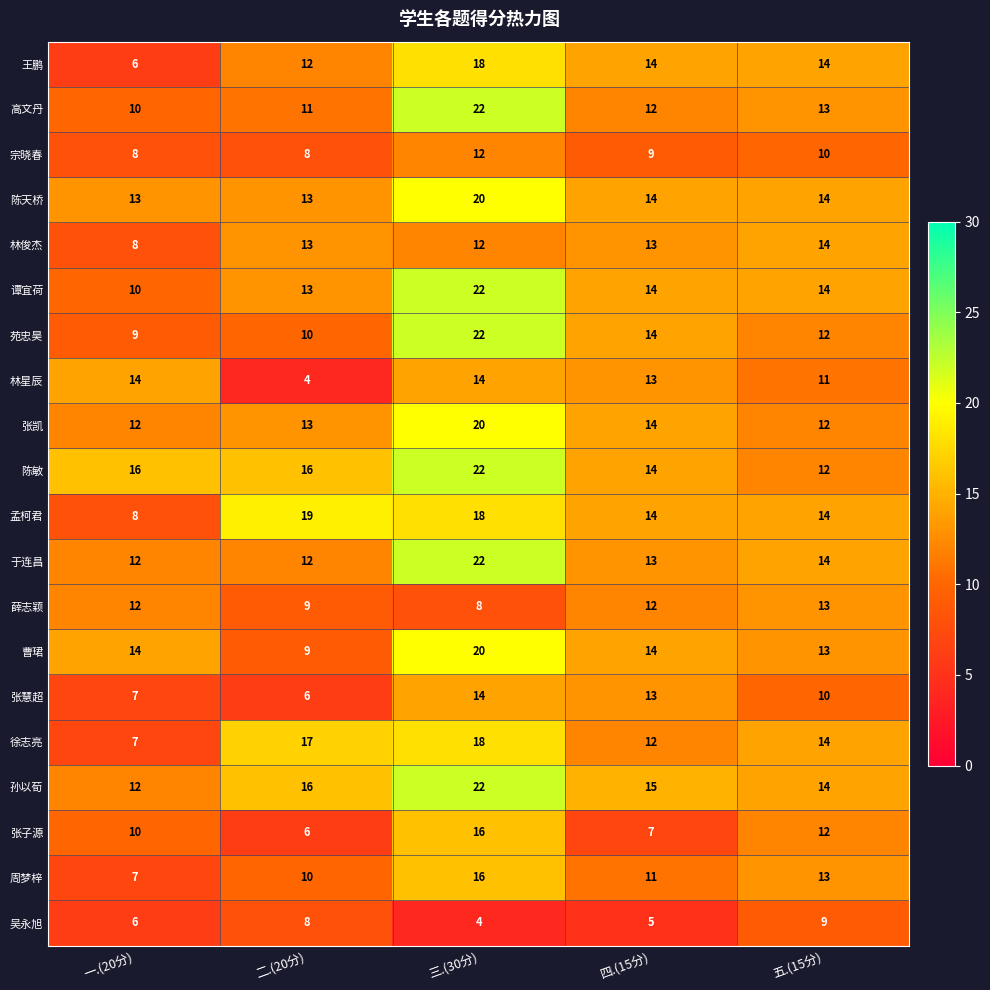

The 孟柯君 series shows 4 at 一.(20分). True or false?

False